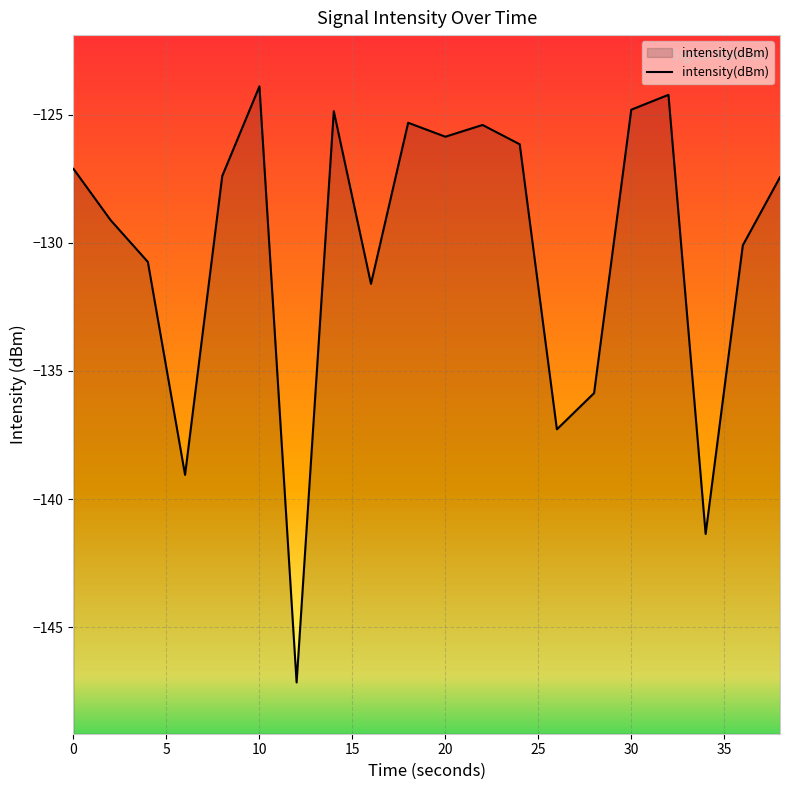

What is the greatest value displayed?

-123.9